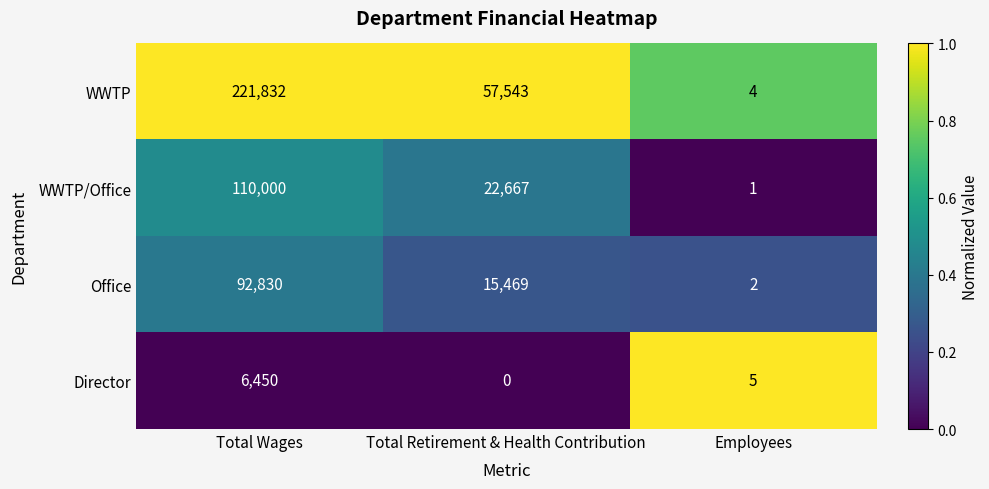

What is the difference between the maximum and minimum values in the WWTP/Office series?

109999